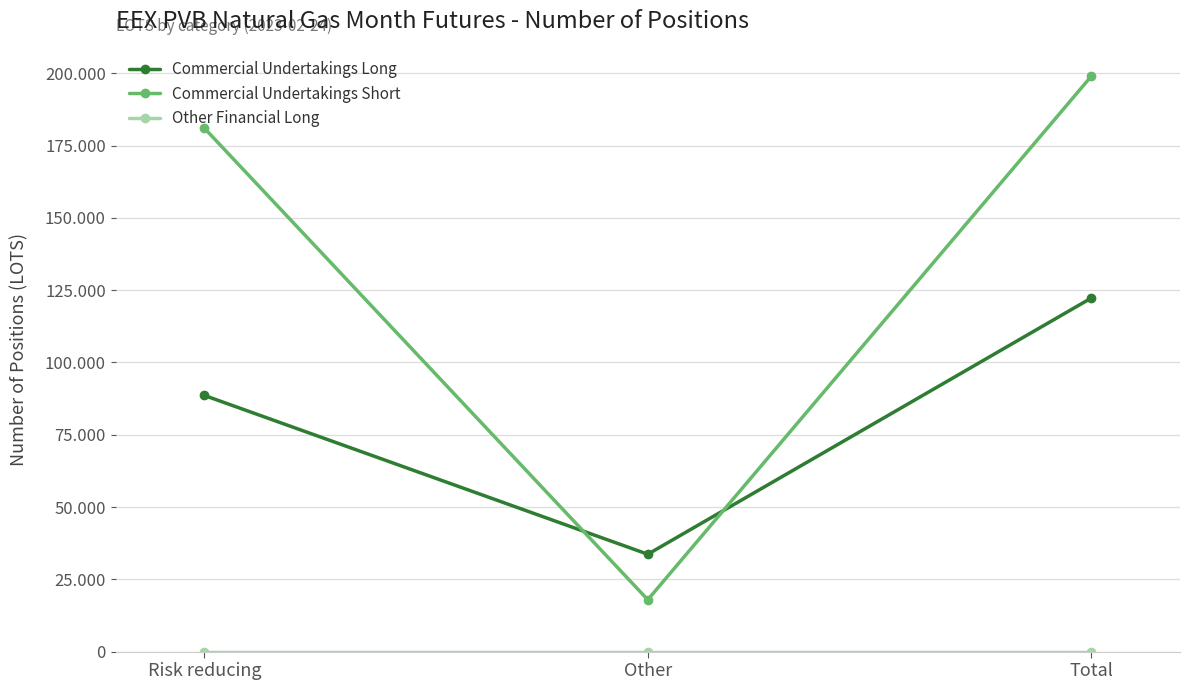

What is the sum of all Commercial Undertakings Long values?

244524